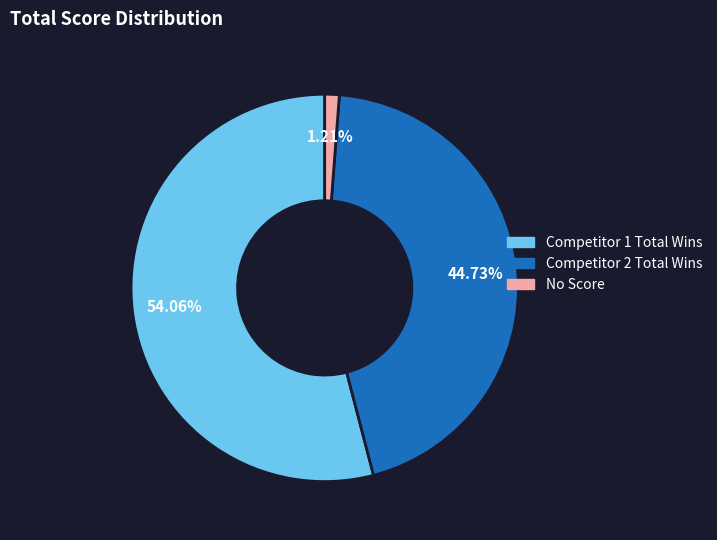

Is there any slice that represents more than half of the pie?

Yes